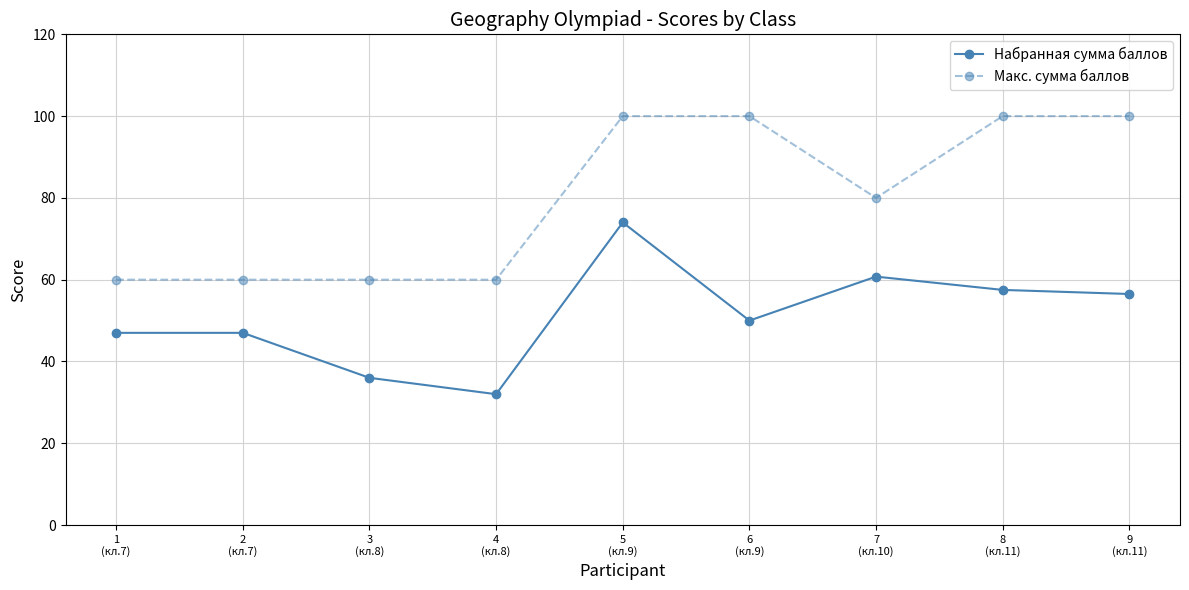

Reading right to left, list all the values displayed in this chart.

Набранная сумма баллов: 9
(кл.11)=56.5	8
(кл.11)=57.5	7
(кл.10)=60.8	6
(кл.9)=50.0	5
(кл.9)=74.0	4
(кл.8)=32.0	3
(кл.8)=36.0	2
(кл.7)=47.0	1
(кл.7)=47.0
Макс. сумма баллов: 9
(кл.11)=100.0	8
(кл.11)=100.0	7
(кл.10)=80.0	6
(кл.9)=100.0	5
(кл.9)=100.0	4
(кл.8)=60.0	3
(кл.8)=60.0	2
(кл.7)=60.0	1
(кл.7)=60.0